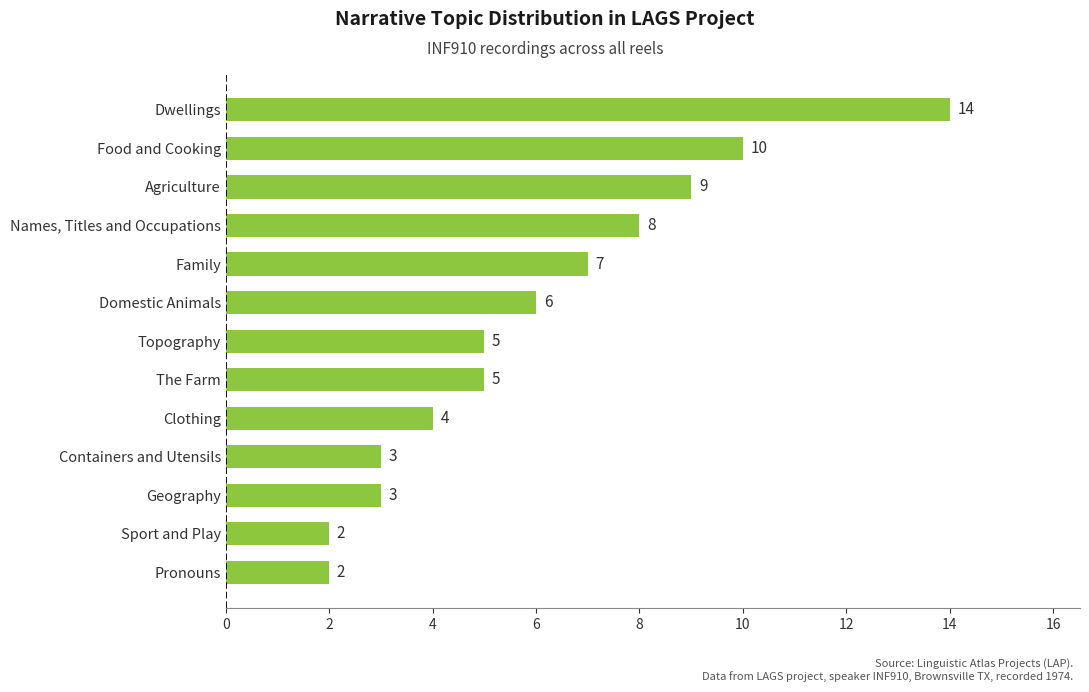

Which category has the highest value across all series?

Dwellings